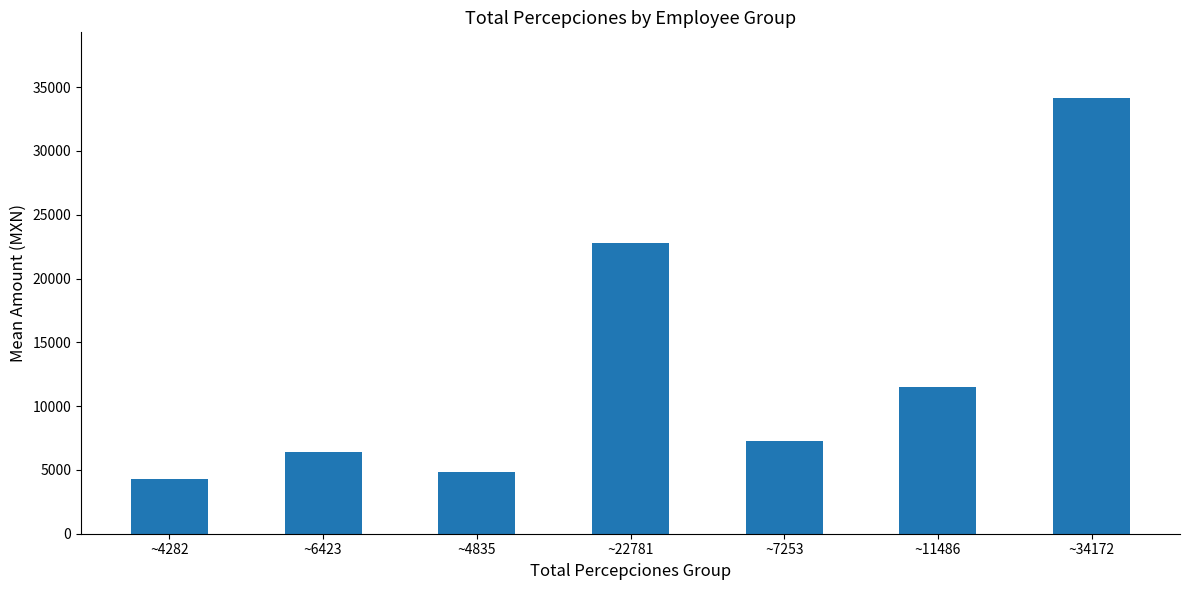

The value at ~22781 is 22781.1. True or false?

True